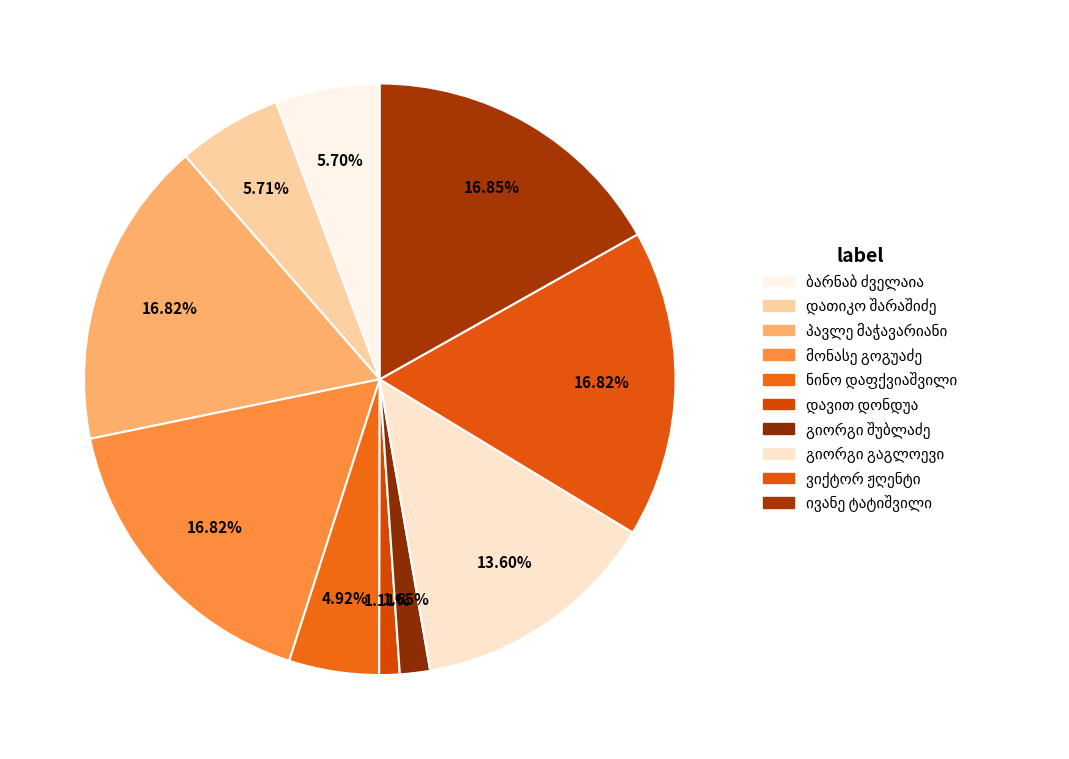

Rank the categories by value from lowest to highest.

დავით დარისპანის ძე დონდუა, გიორგი სამსონის (სიმონის) ძე შუბლაძე, ნინო დიმიტრის ასული დაფქვიაშვილი, ბარნაბ პავლეს ძე ძველაია, დავით (დათიკო) გიორგის ძე შარაშიძე, გიორგი ალექსანდრეს ძე გაგლოევი, ვიქტორ ჟღენტი, პავლე მაჭავარიანი, მონასე გოგუაძე, ივანე ტატიშვილი